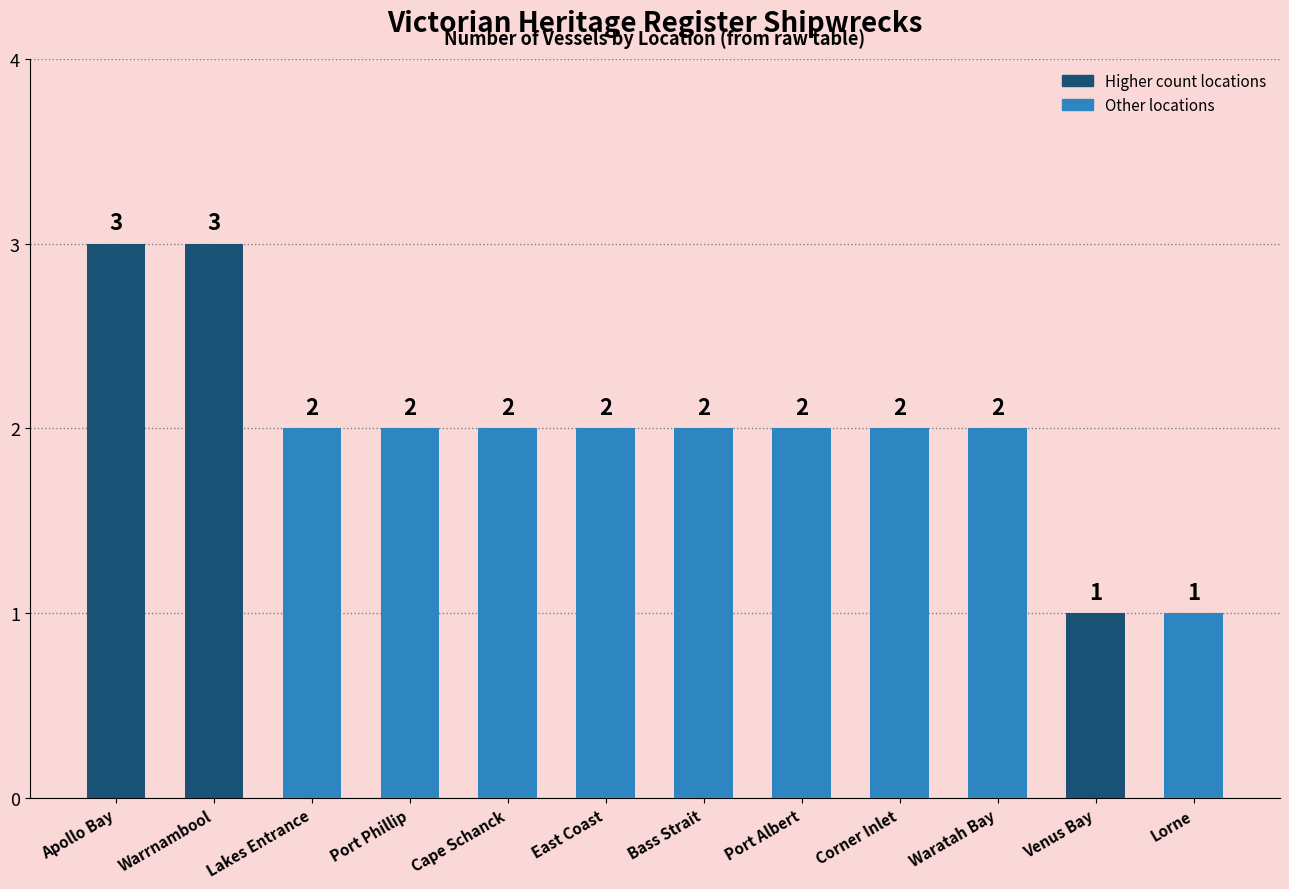

How many data points does each series have?

12